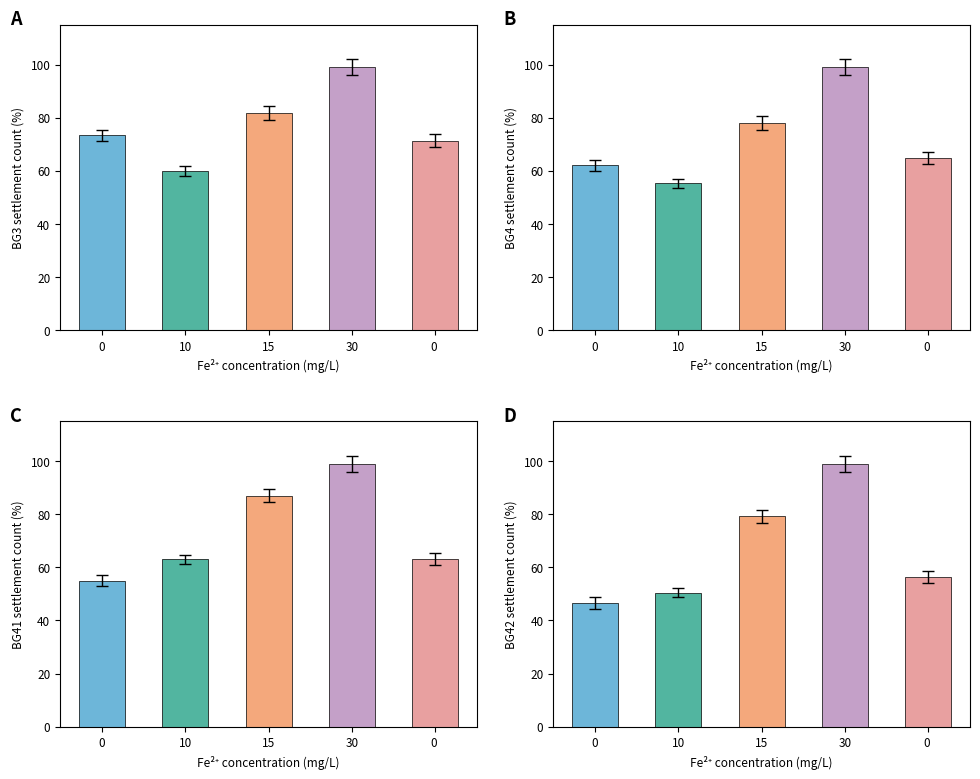

What is the spread (max minus min) of values at 10?

12.5